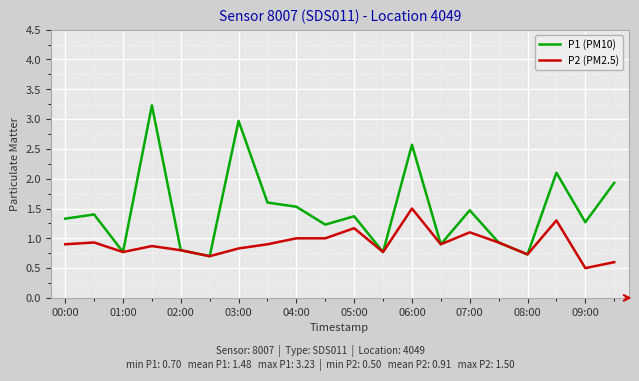

In P1 (PM10), how many points are higher than both neighbors (excluding endpoints)?

7